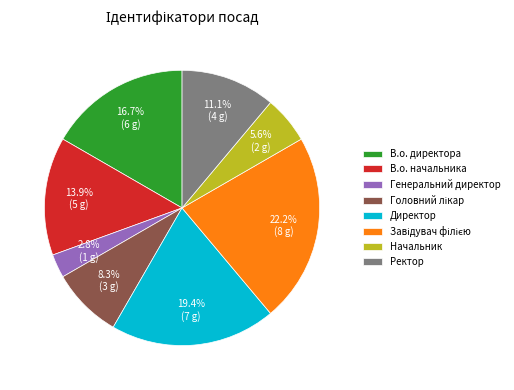

To the nearest percent, what is the combined percentage of В.о. директора and В.о. начальника?

31%